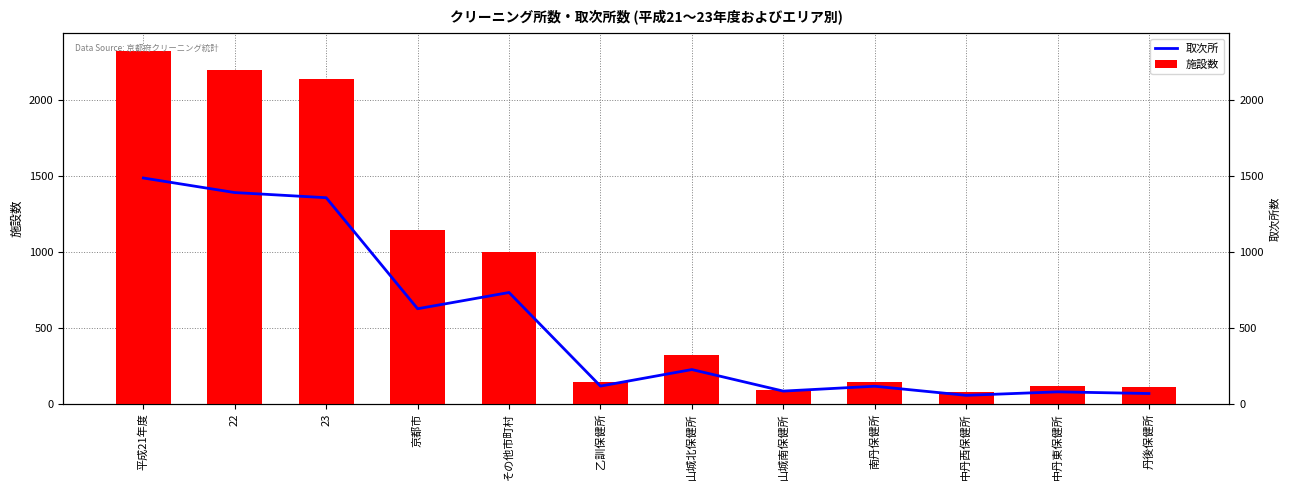

Rank the series by their maximum value, from lowest to highest.

取次所, 施設数